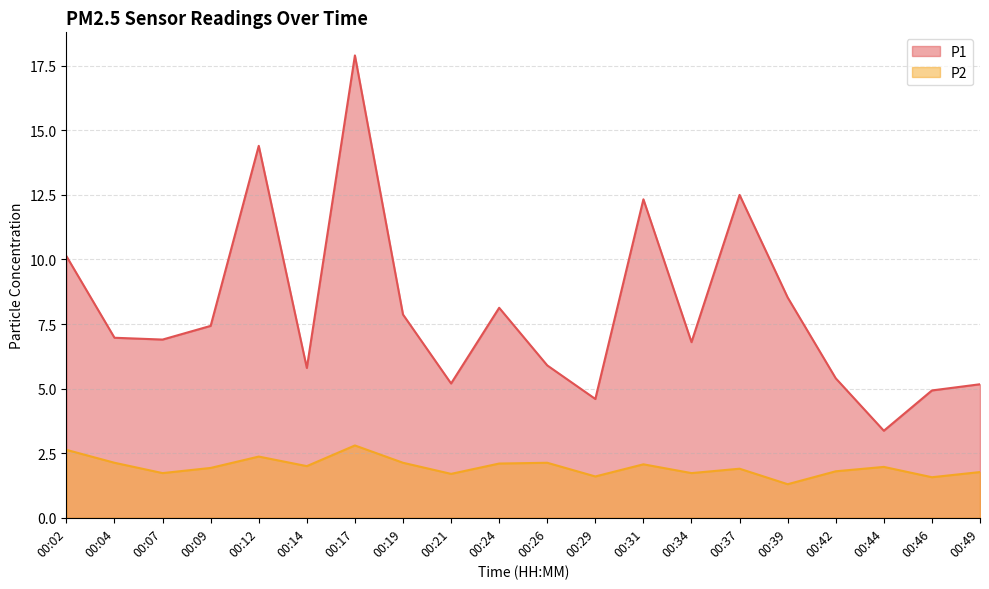

What is the lowest value of the P1 series?

3.4